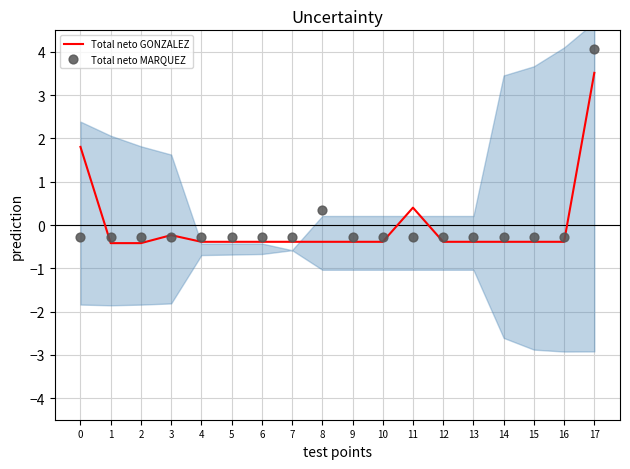

Which series contains the lowest Y value?

Total neto GONZALEZ